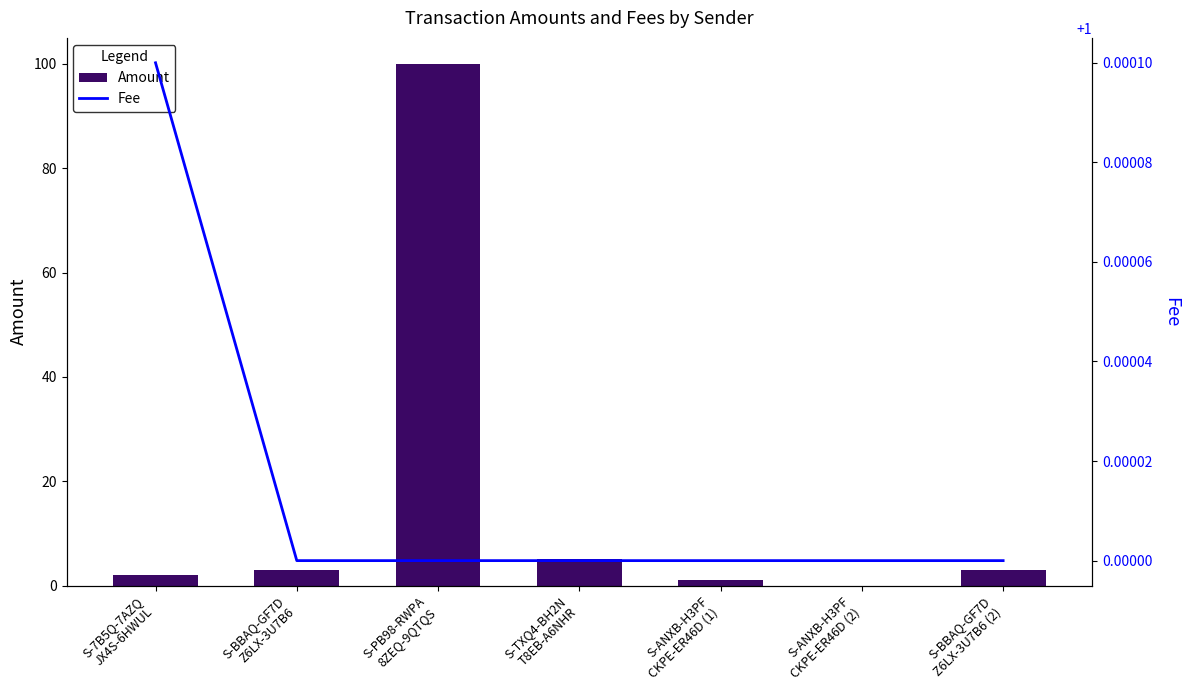

How many data points in Fee are above 1?

1